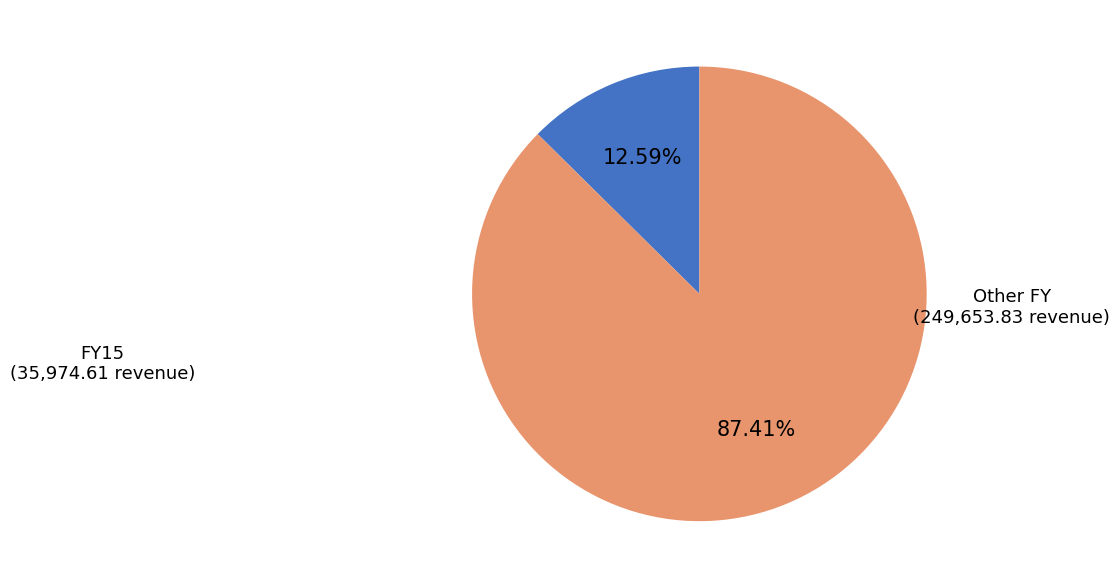

Does any single category account for the majority?

Yes